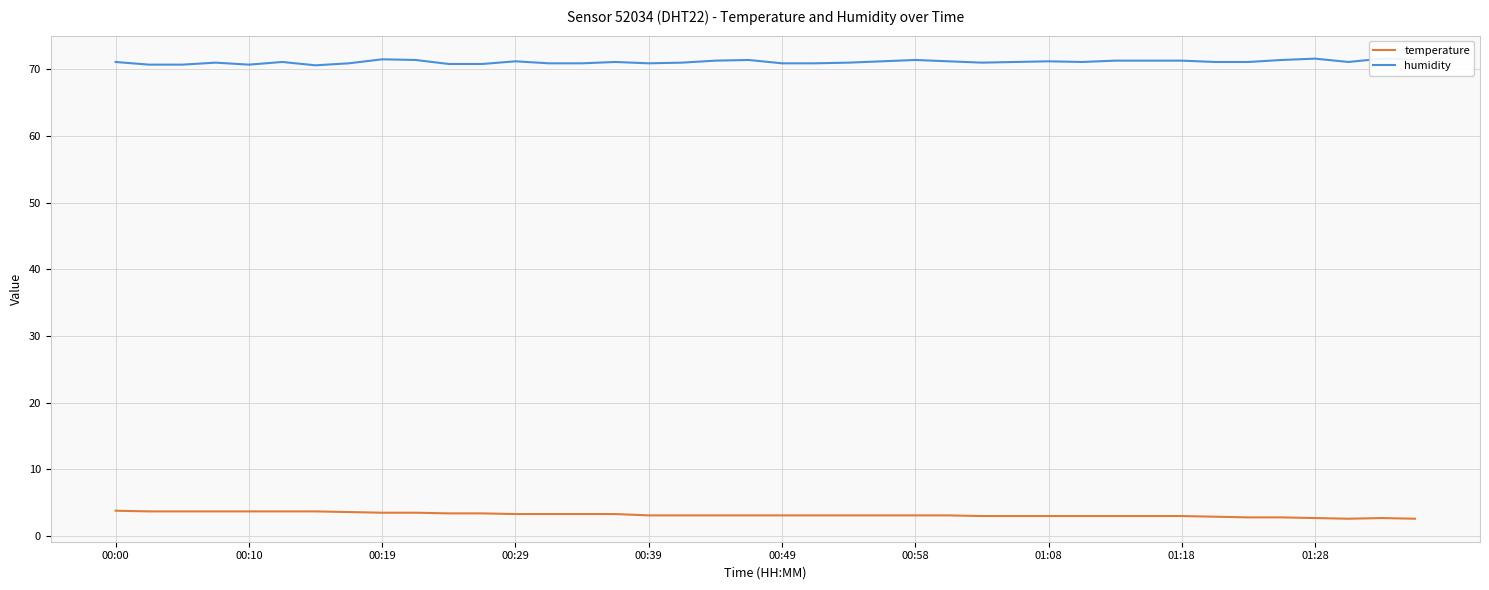

What is the minimum value shown in the chart?

2.6